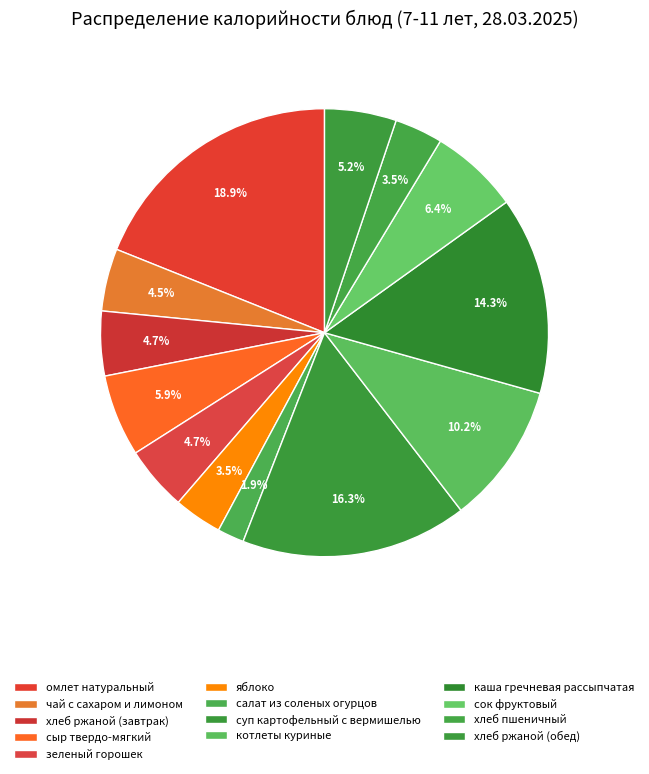

Count the number of slices in the pie.

13